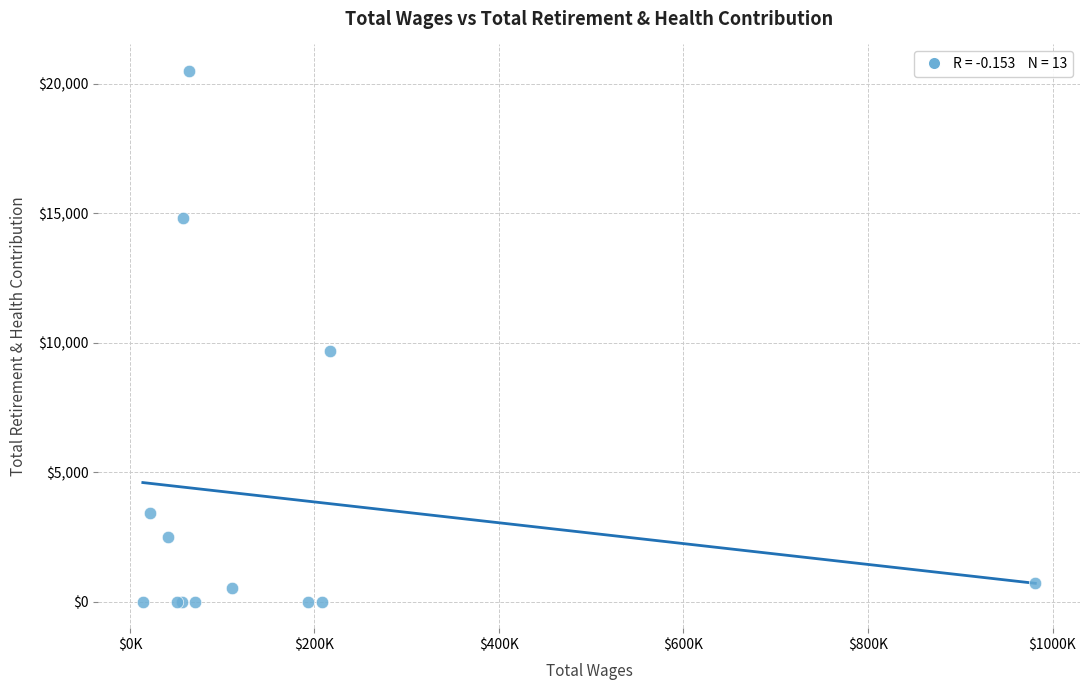

What Y value in the scatter plot is closest to 10248?

9684